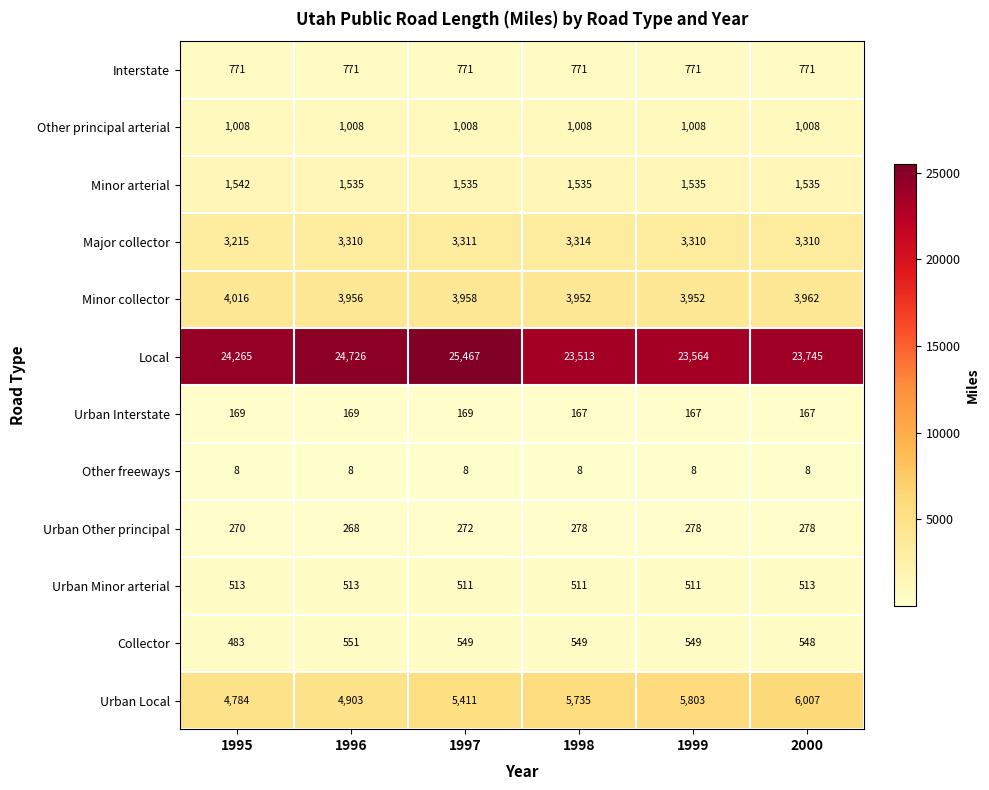

Rank the series at 1997 from highest to lowest value.

Local, Urban Local, Minor collector, Major collector, Minor arterial, Other principal arterial, Interstate, Collector, Urban Minor arterial, Urban Other principal, Urban Interstate, Other freeways